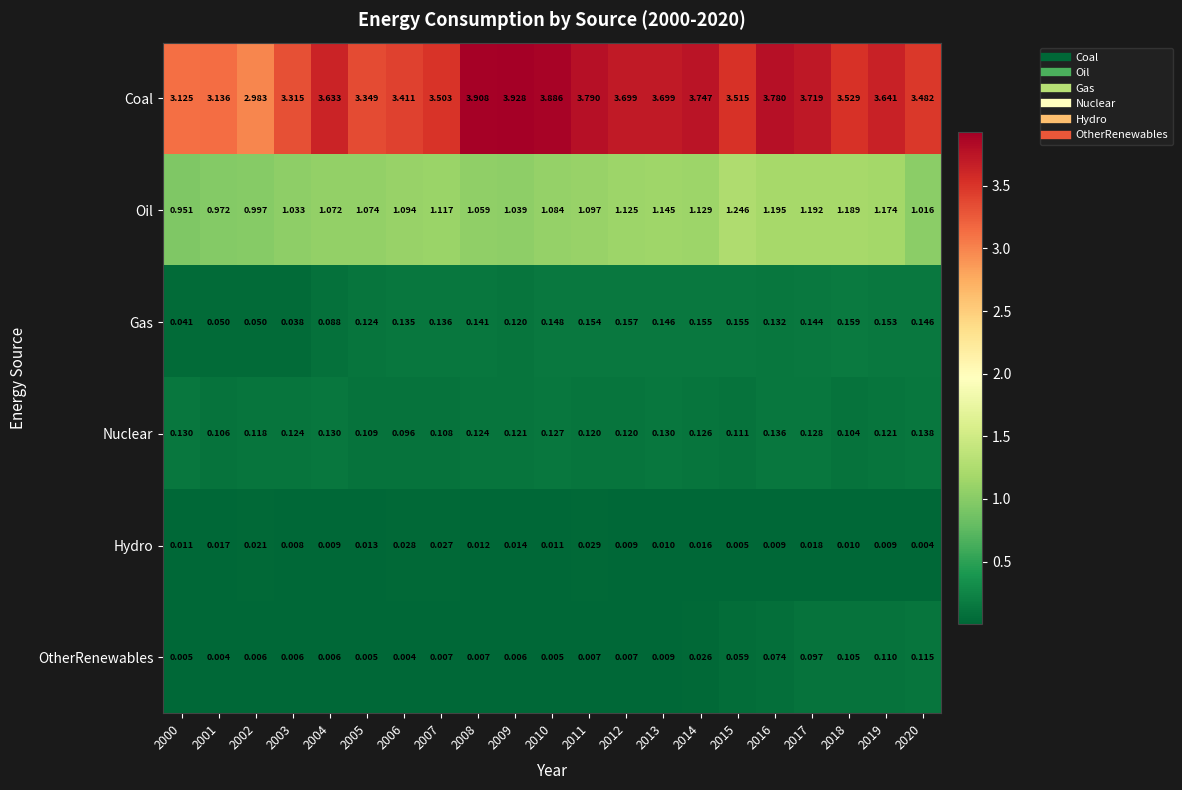

Which series has the largest range (max minus min)?

Coal